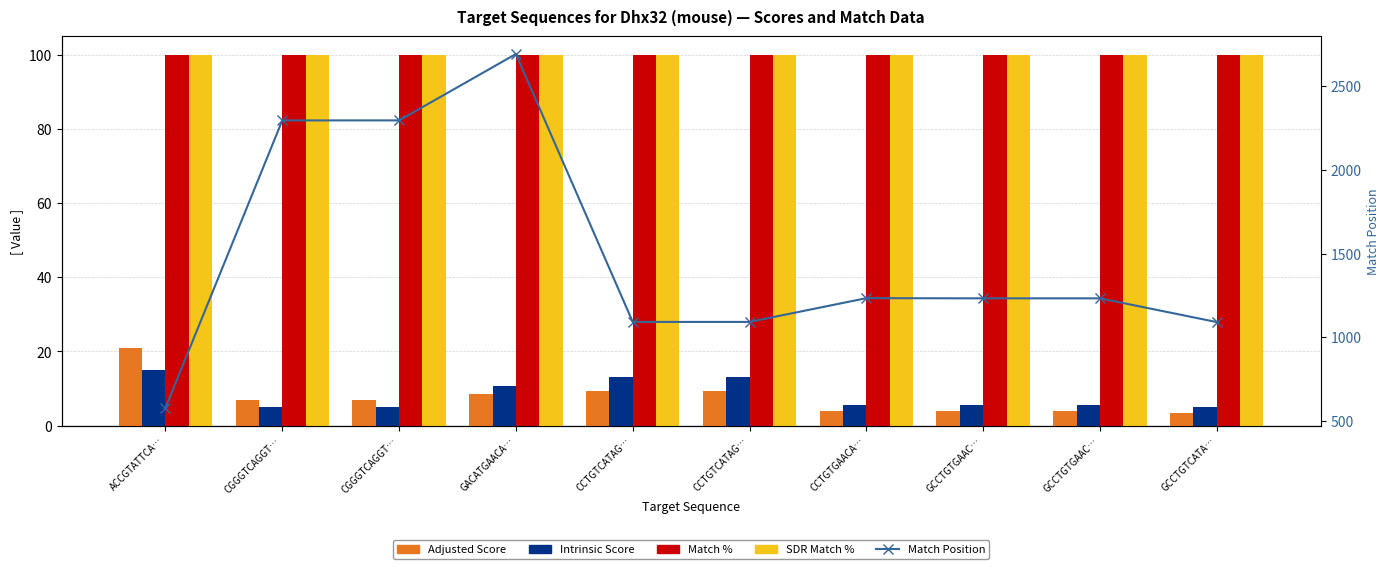

Rank the series by their maximum value, from highest to lowest.

Match Position, Match %, SDR Match %, Adjusted Score, Intrinsic Score